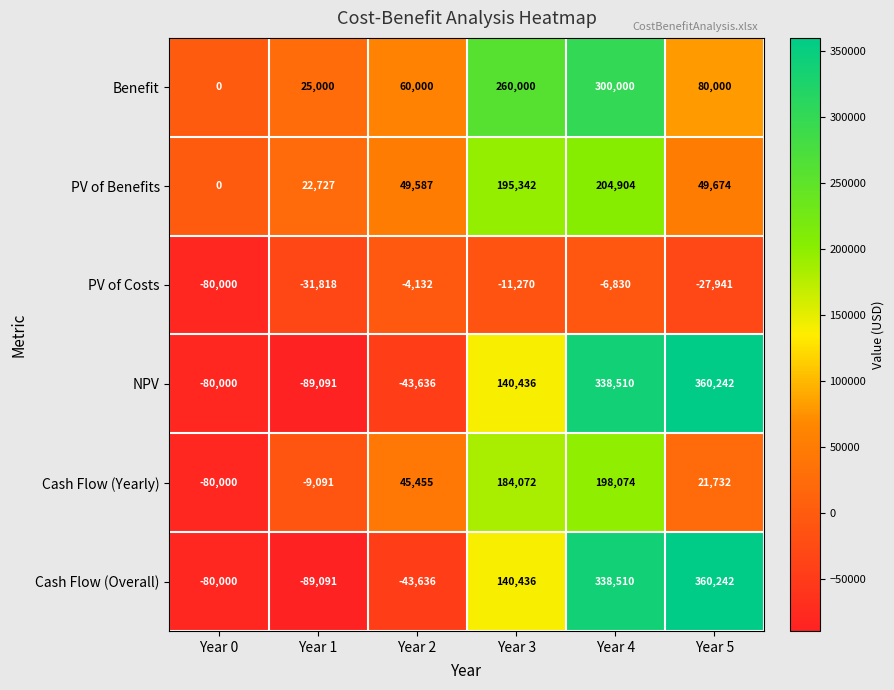

What is the average value of the Cash Flow (Yearly) series?

60040